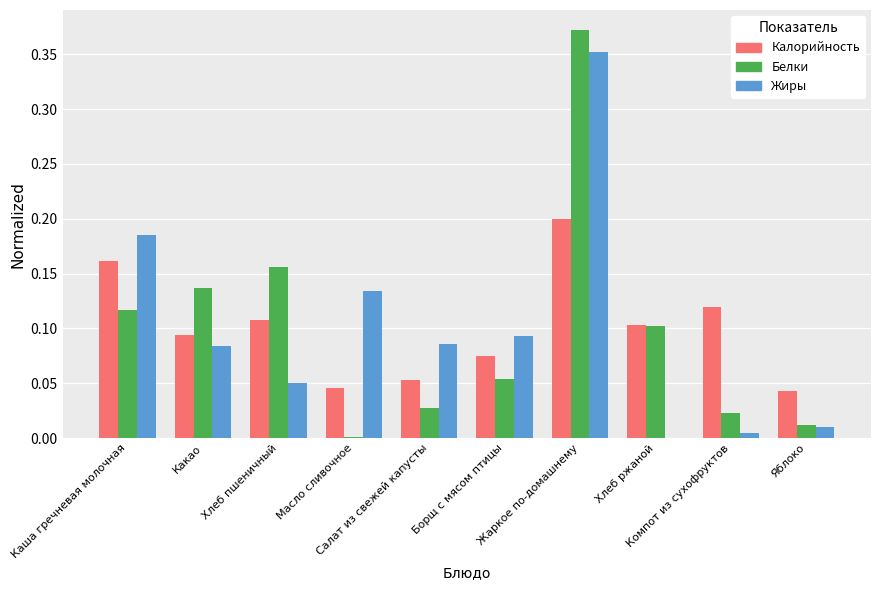

What is the sum of all Жиры values?

1.0